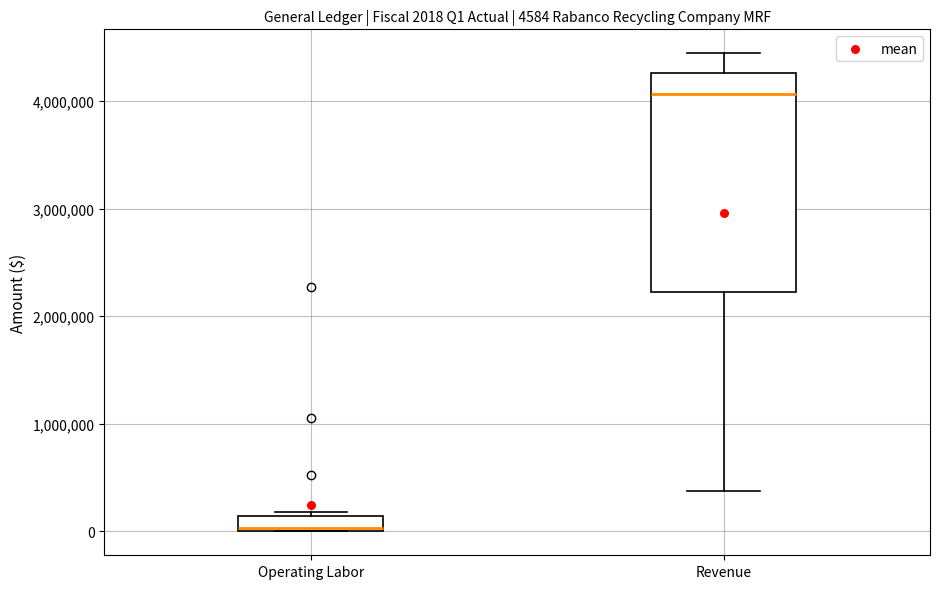

Which box's median line is the lowest?

Operating Labor